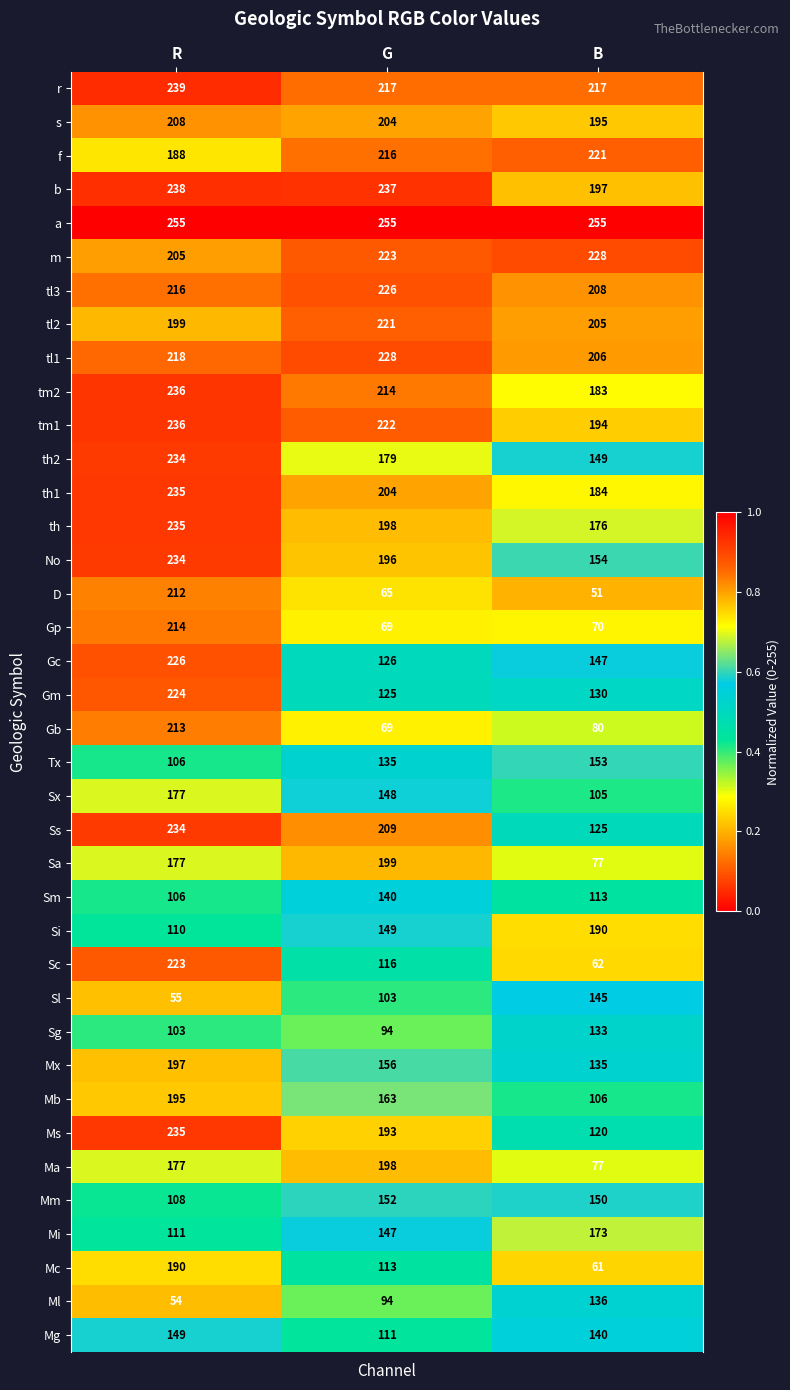

What is the maximum value shown in the chart?

255